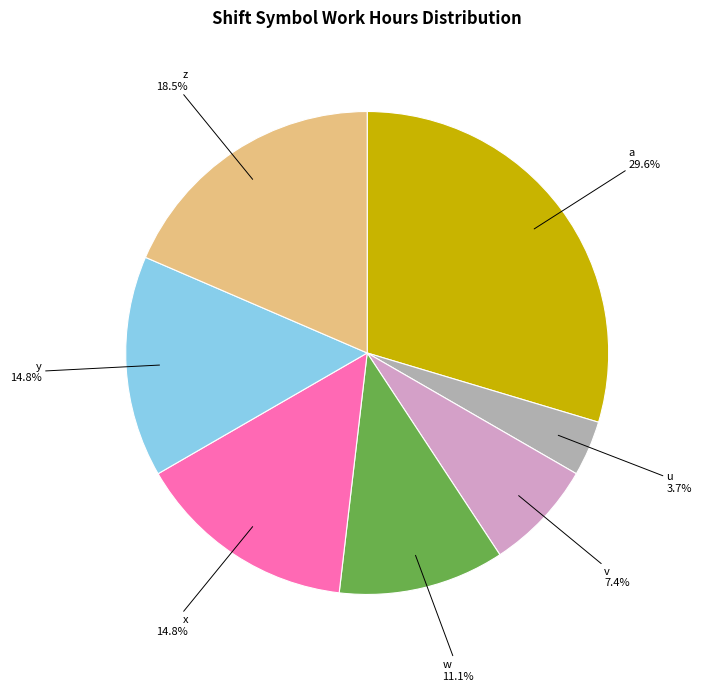

Does a account for over 50% of the chart?

No